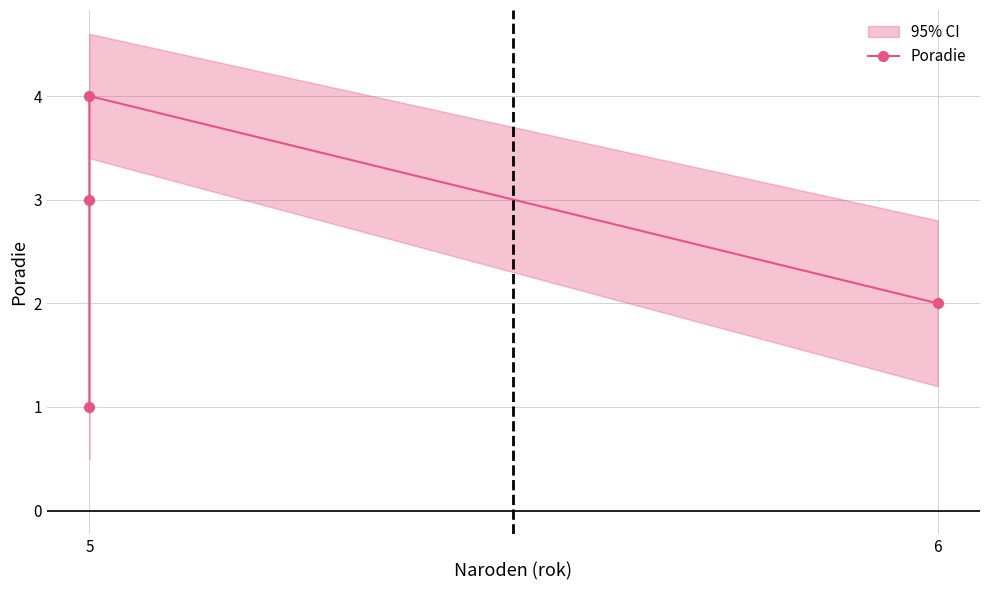

Is this an area chart (filled region under the line)?

No